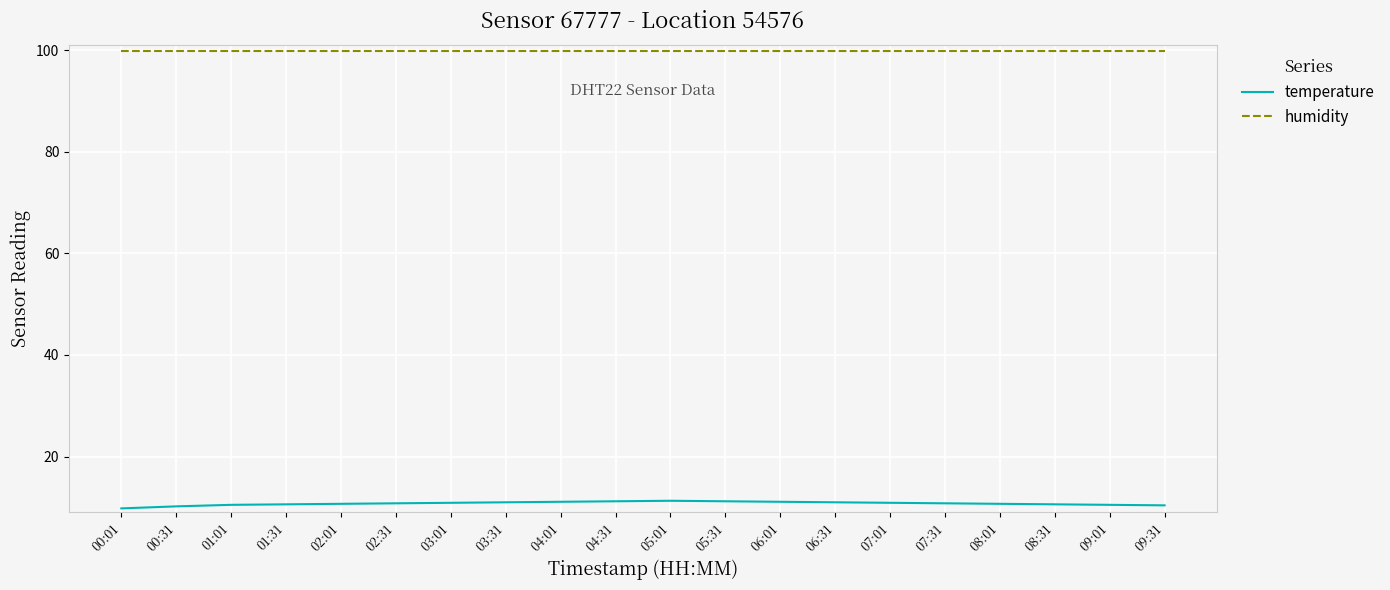

List the series in order of their overall mean, highest first.

humidity, temperature